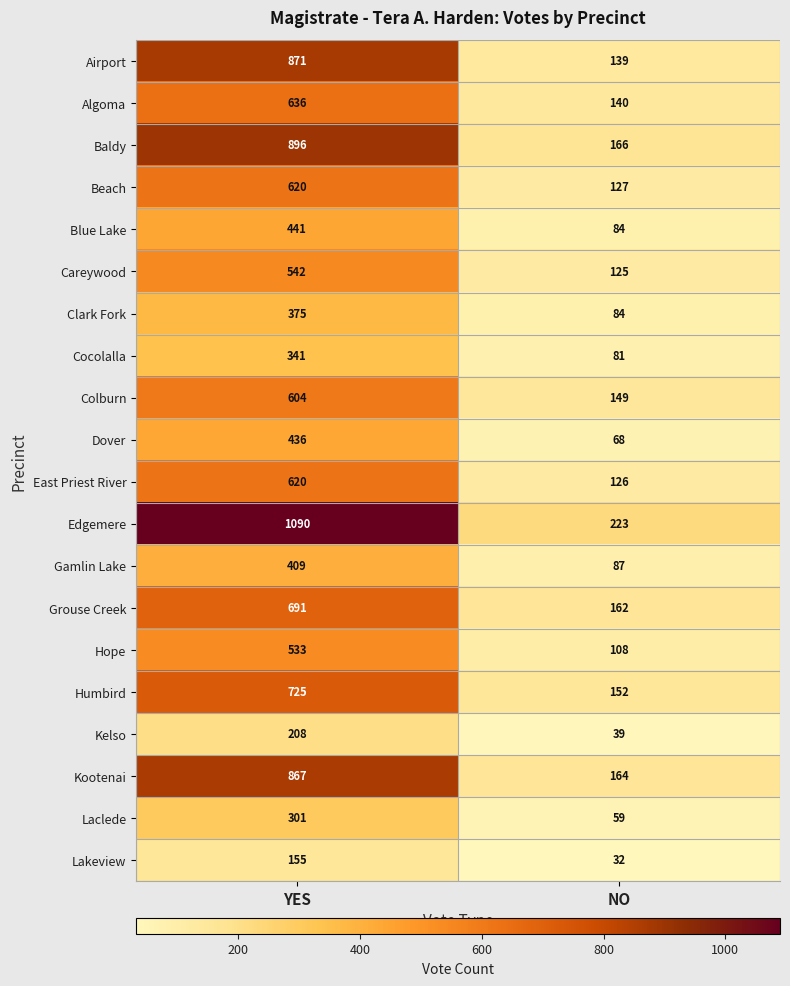

True or false: Cocolalla has a value of 341 at YES.

True